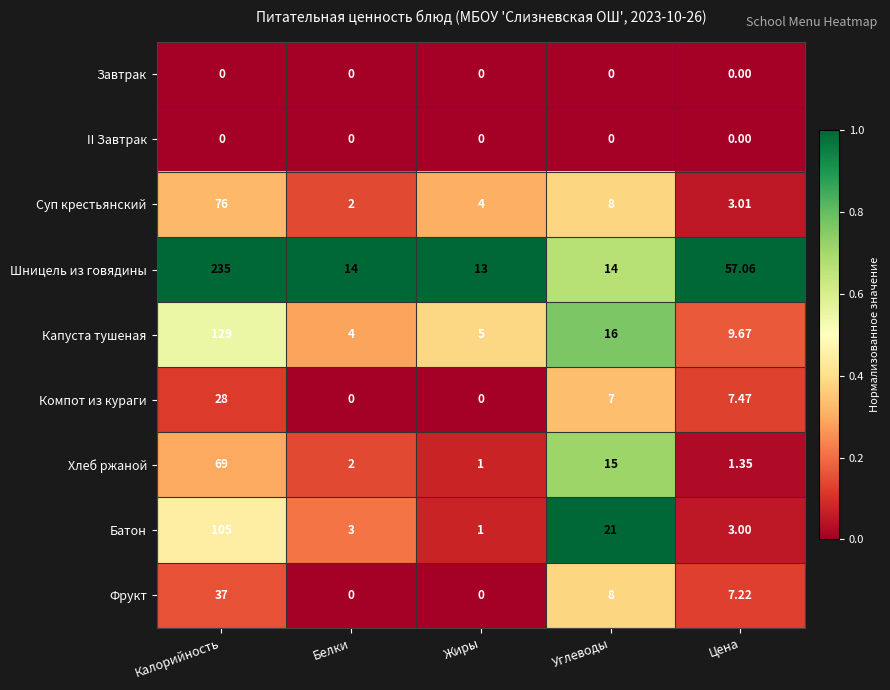

What is the difference between the highest and lowest values at Цена?

57.1